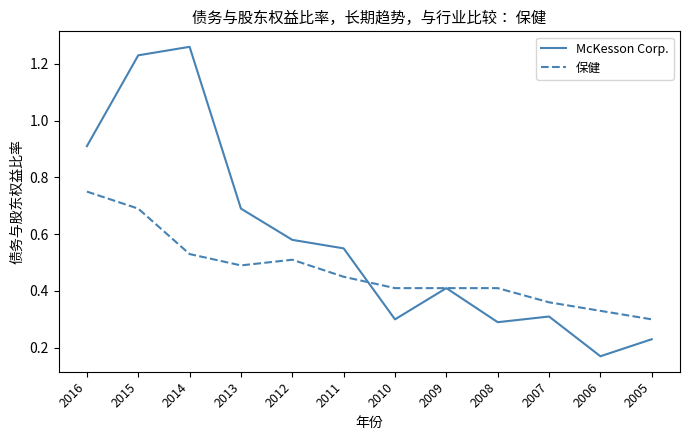

Rank the series by their average value, from highest to lowest.

McKesson Corp., 保健